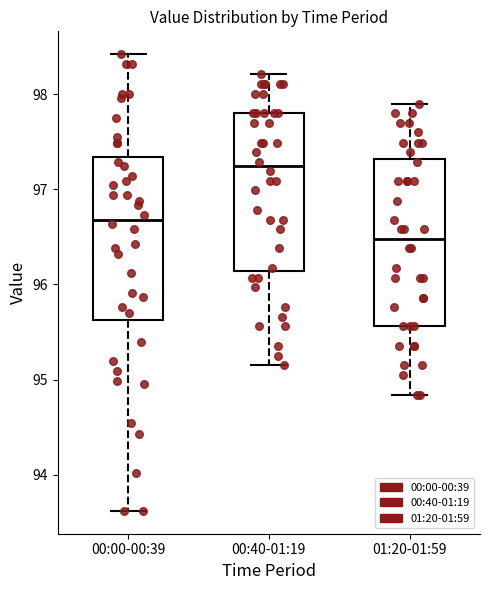

Which box has the highest median line?

00:40-01:19